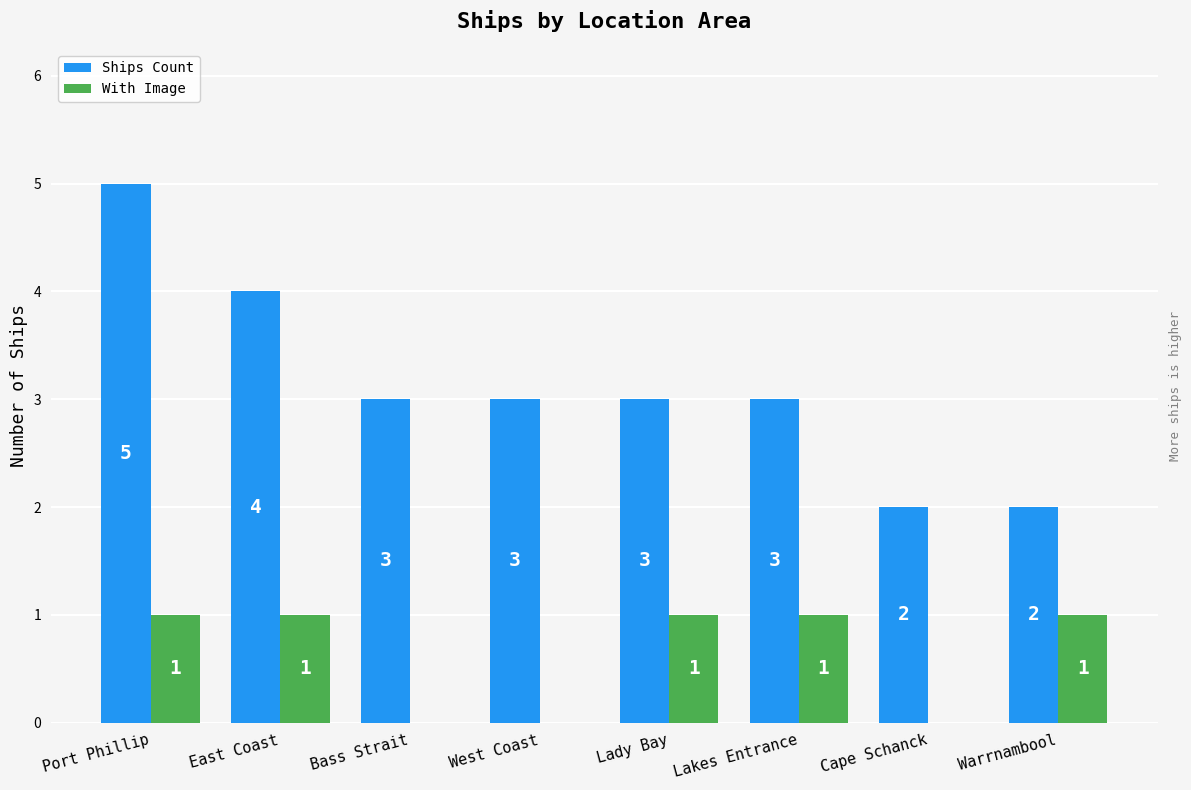

What is the spread (max minus min) of values at Lakes Entrance?

2